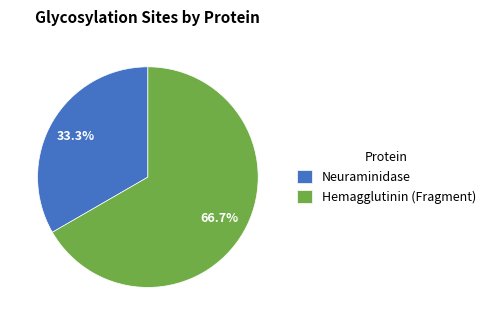

What percentage do Neuraminidase and Hemagglutinin (Fragment) together represent?

100.0%